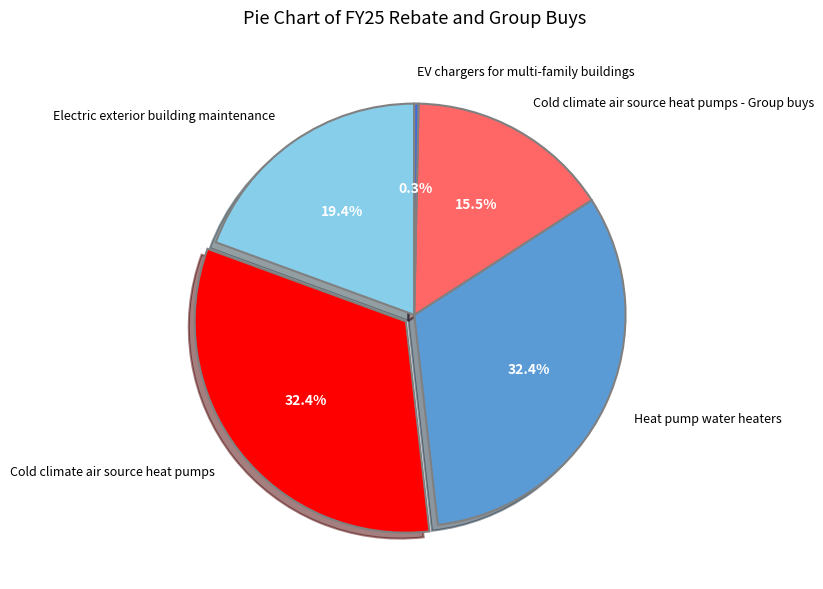

Count the number of slices in the pie.

5